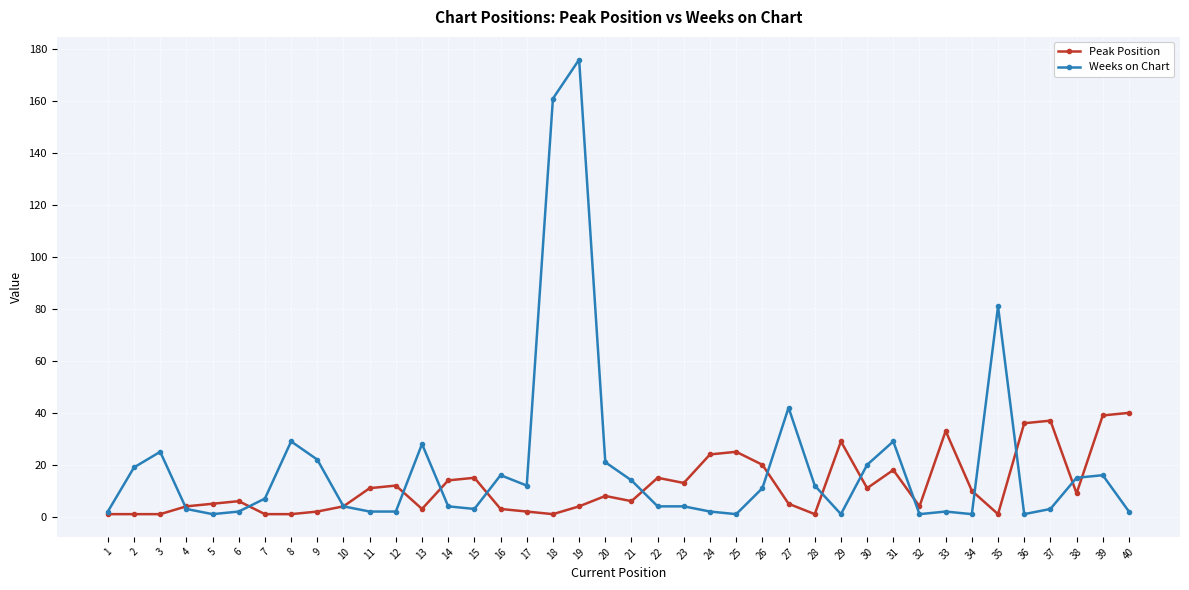

At which category does Weeks on Chart reach its first local peak?

3